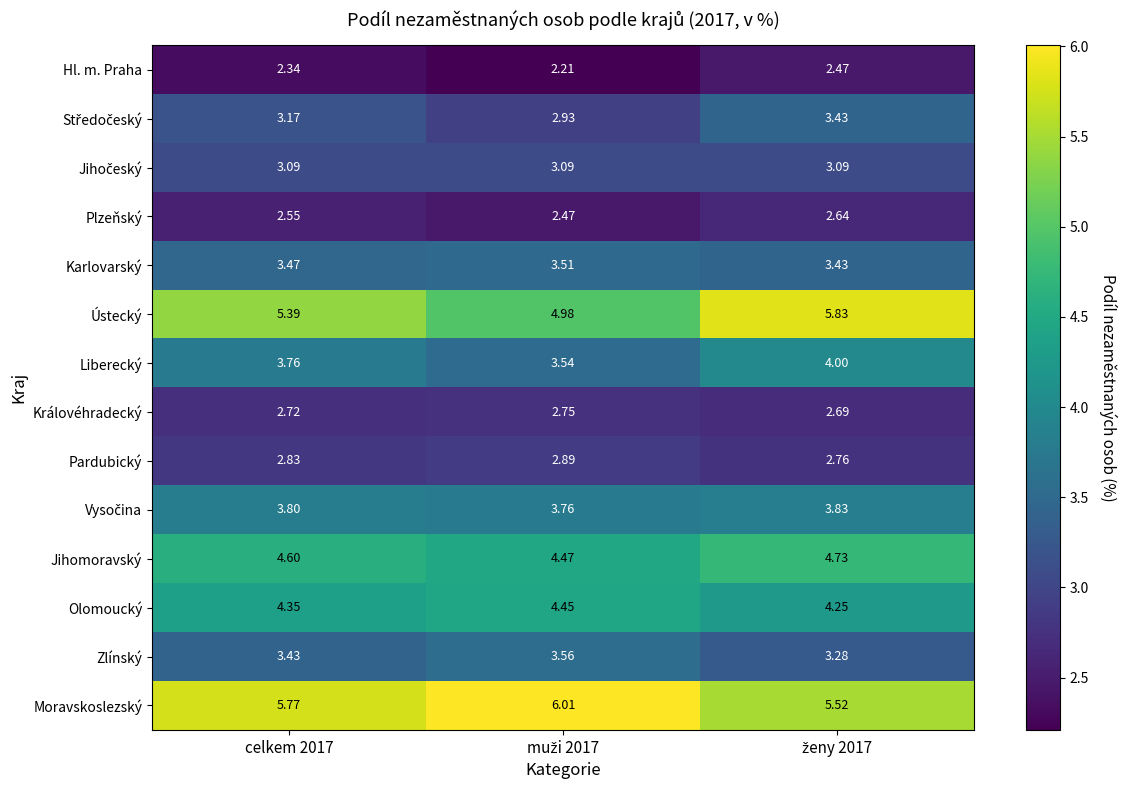

Which series has the largest total across all categories?

Moravskoslezský